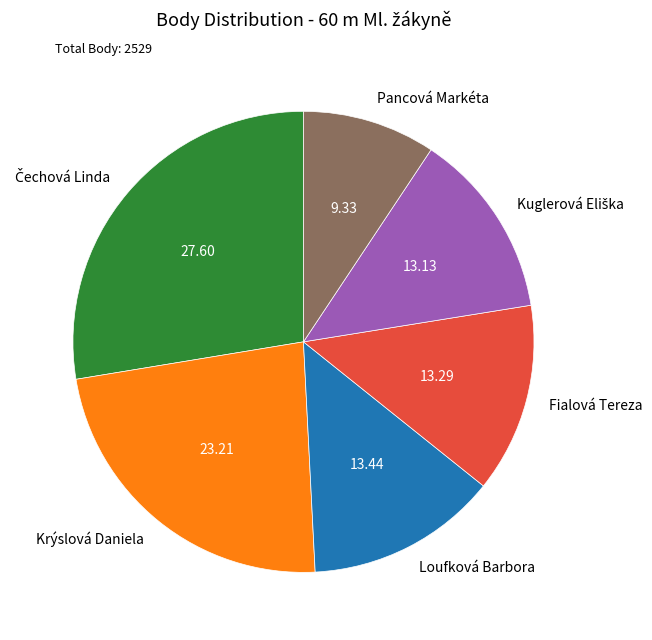

True or false: Loufková Barbora accounts for 8% of the total.

False